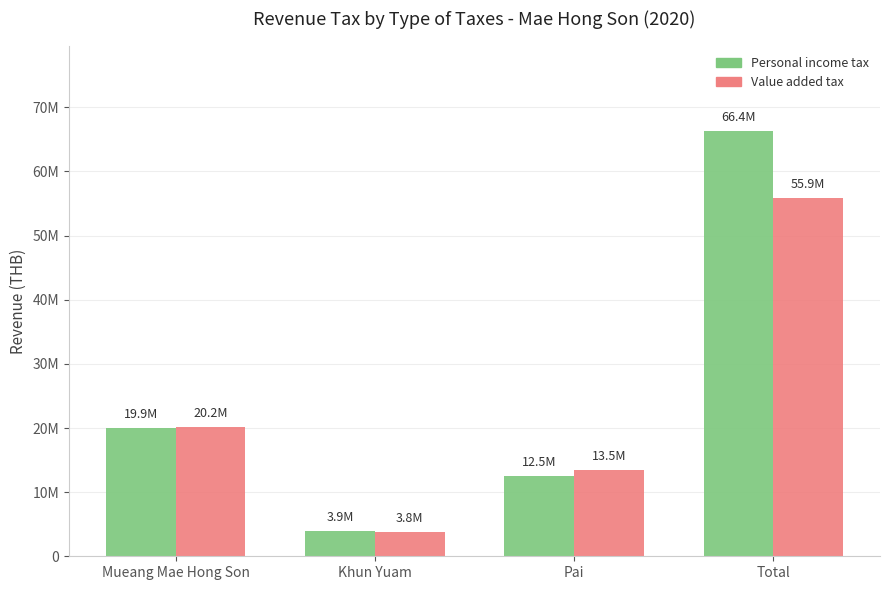

What is the value of the Value added tax bar at the 1st from the left?

20156551.1